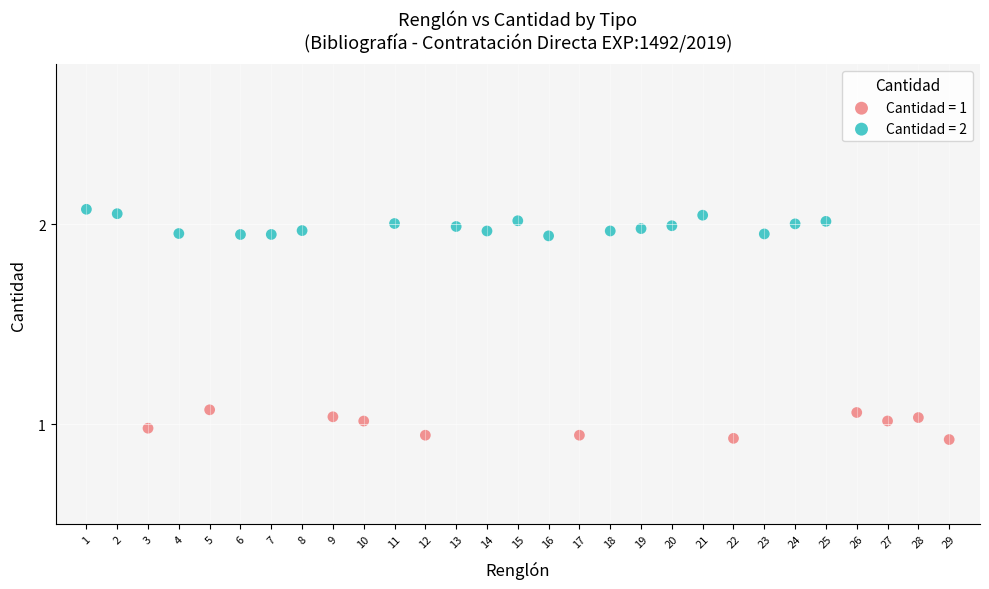

Which series reaches the minimum Y coordinate?

Cantidad = 1